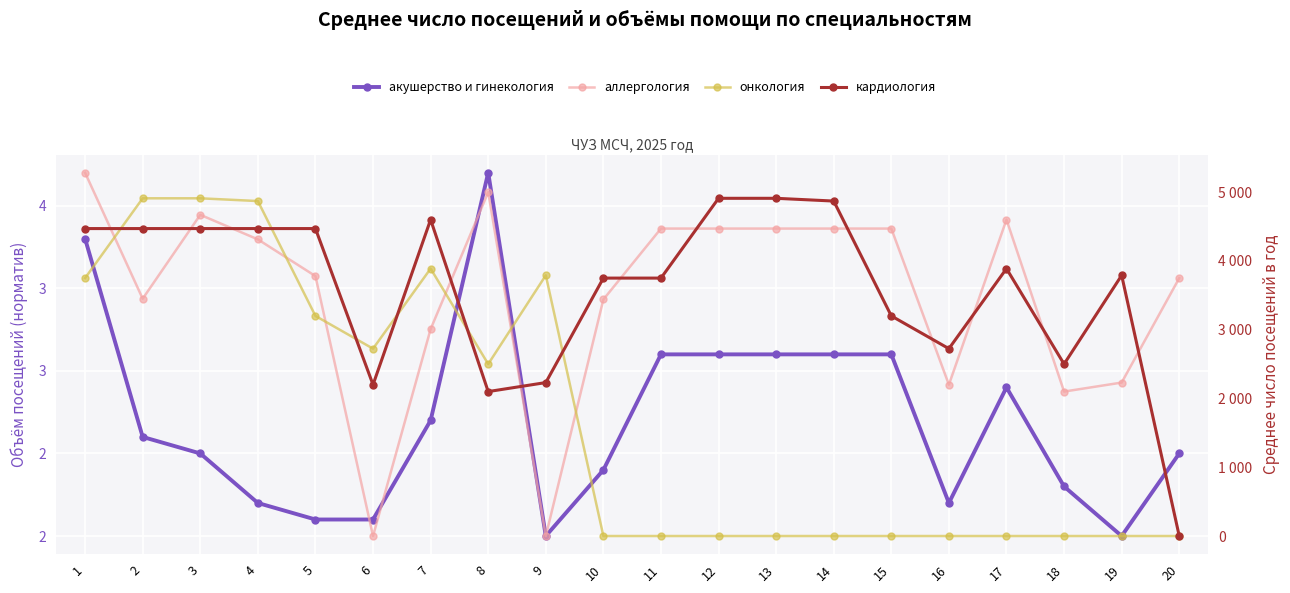

Which label corresponds to the smallest value in the chart?

6